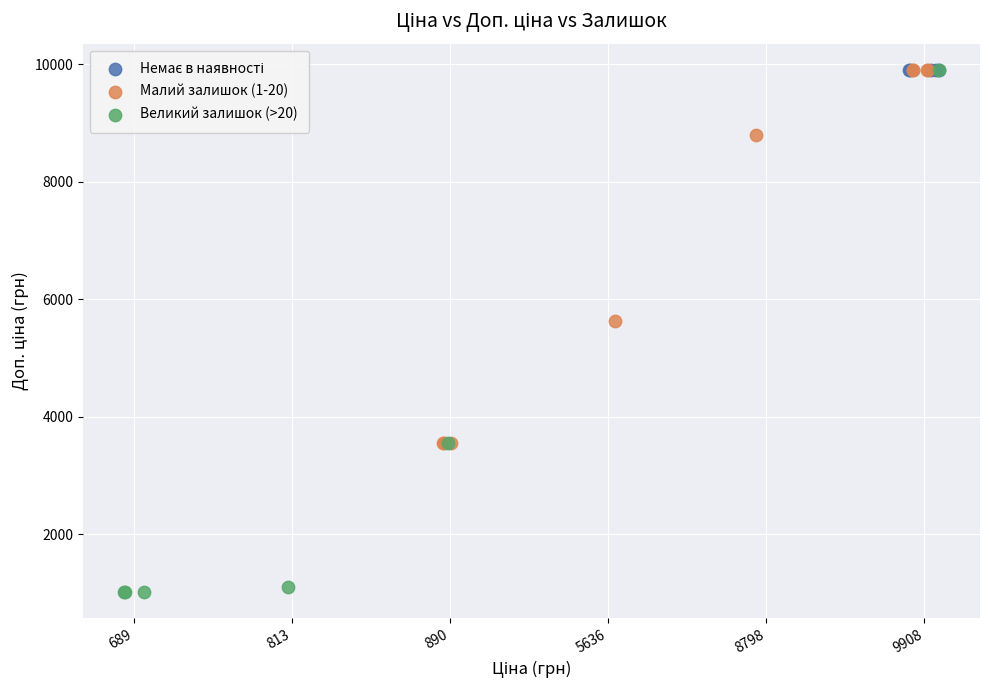

Which series reaches the minimum Y coordinate?

Великий залишок (>20)